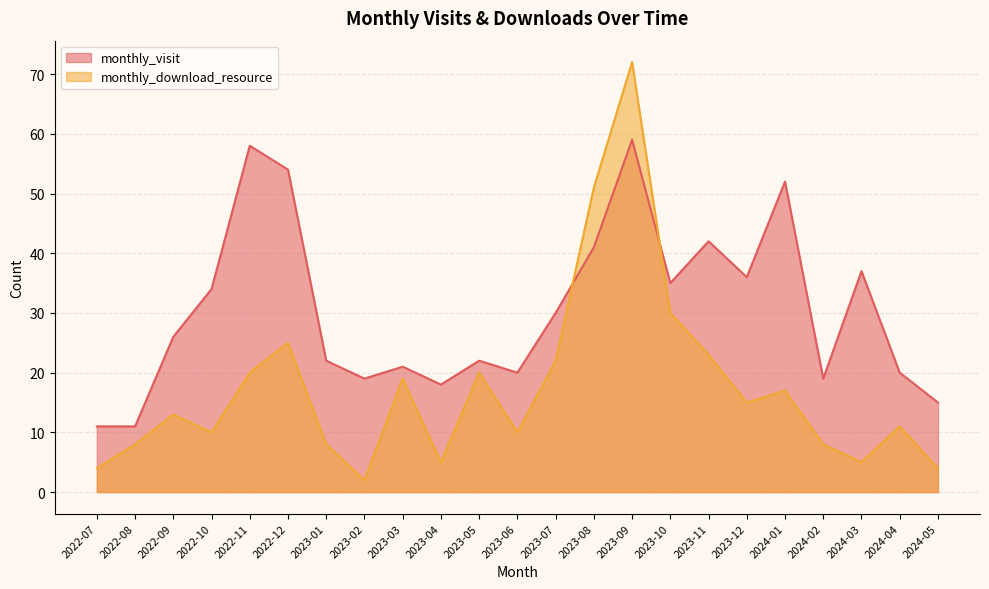

Between 2023-03 and 2023-06, which series saw the biggest shift?

monthly_download_resource